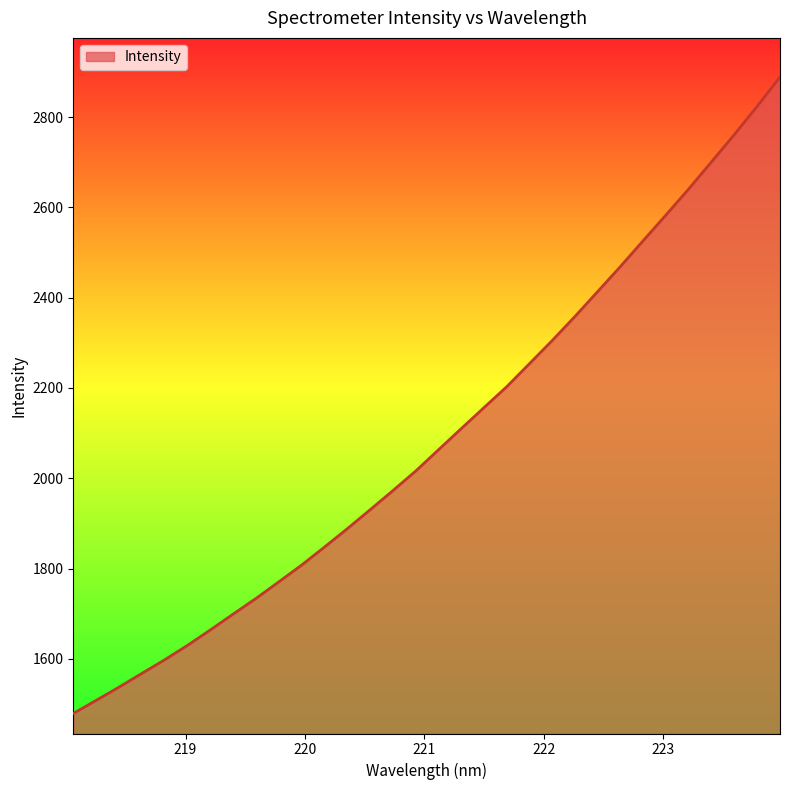

How many values exceed 2062?

16